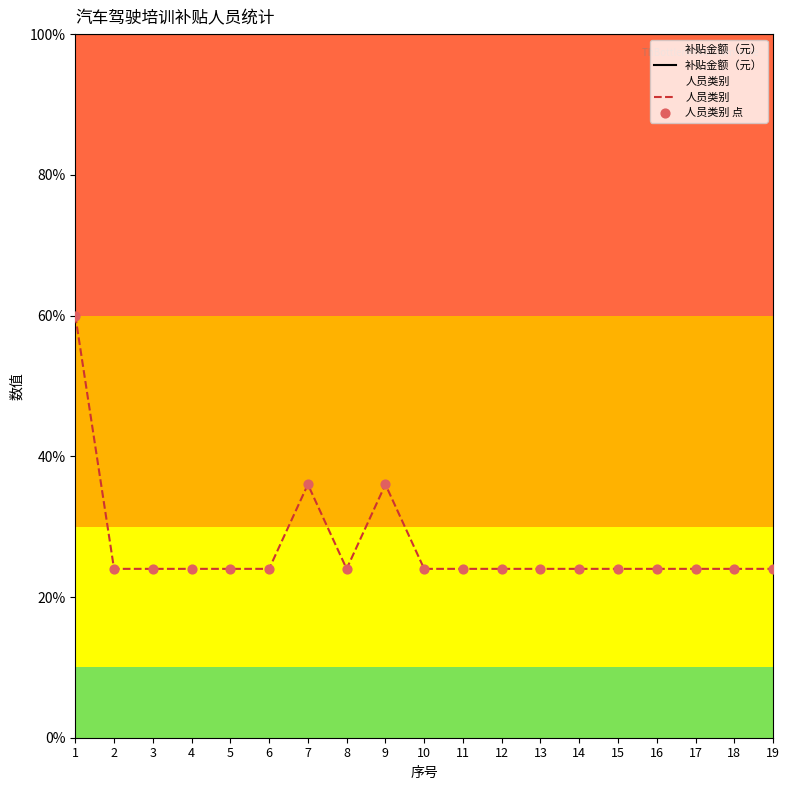

At how many categories does at least one series exceed 30?

19